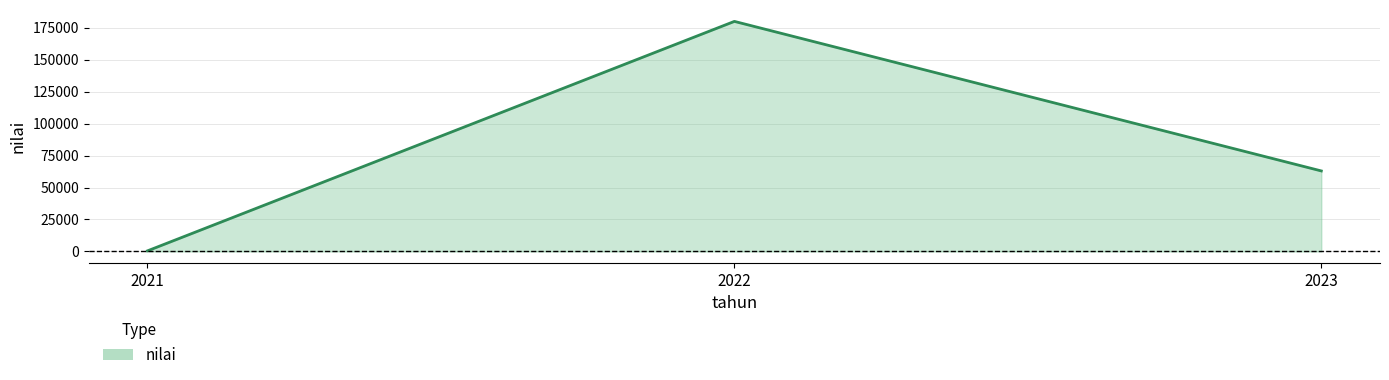

Rank the categories by value from lowest to highest.

2021, 2023, 2022